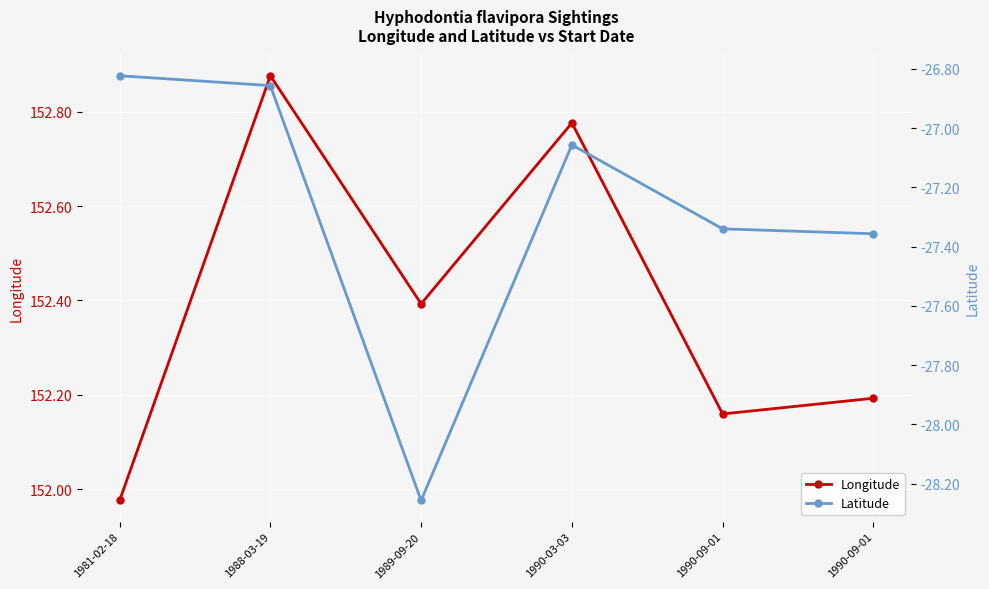

At which category is the sum across all series the highest?

1988-03-19